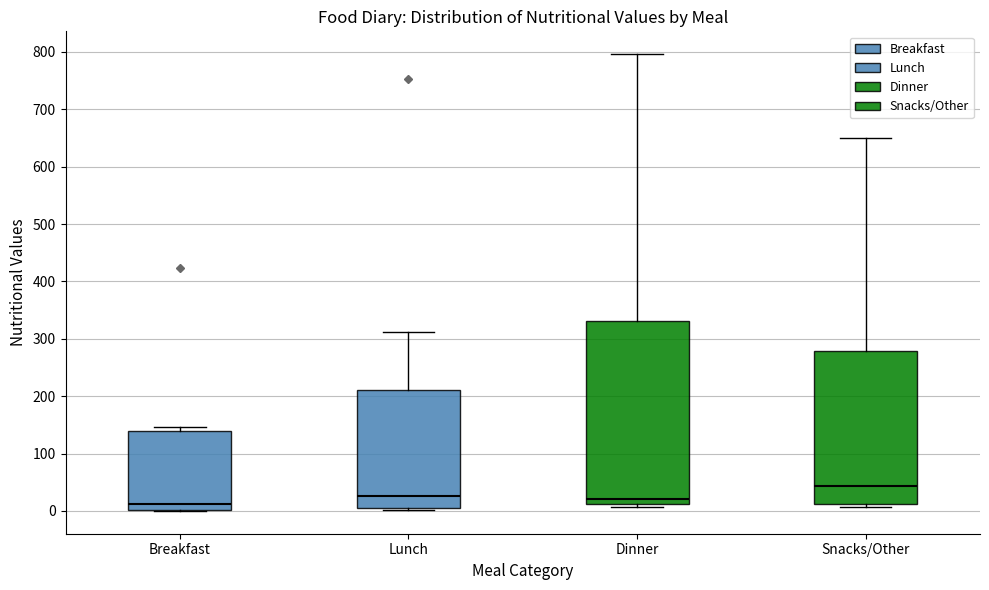

Reading left to right, read every box against the y-axis: the position of its median line, the range the box covers, and the ends of its whiskers. The values are not printed on the chart, so give them approximately, as read against the axis.

Breakfast: median 10, box 0 to 140, whiskers 0 to 150
Lunch: median 30, box 0 to 210, whiskers 0 to 310
Dinner: median 20, box 10 to 330, whiskers 10 (just below the box's lower edge) to 800
Snacks/Other: median 40, box 10 to 280, whiskers 10 (just below the box's lower edge) to 650